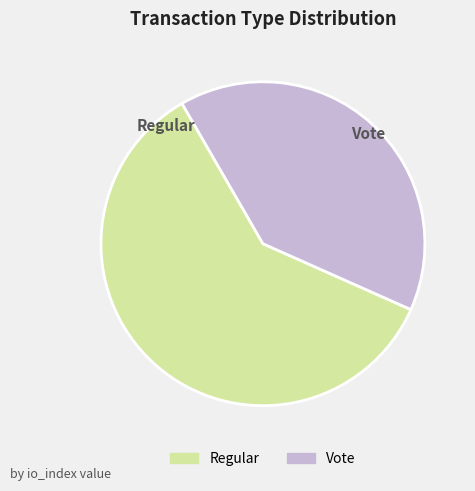

Combined, do Regular and Vote account for over 50%?

Yes